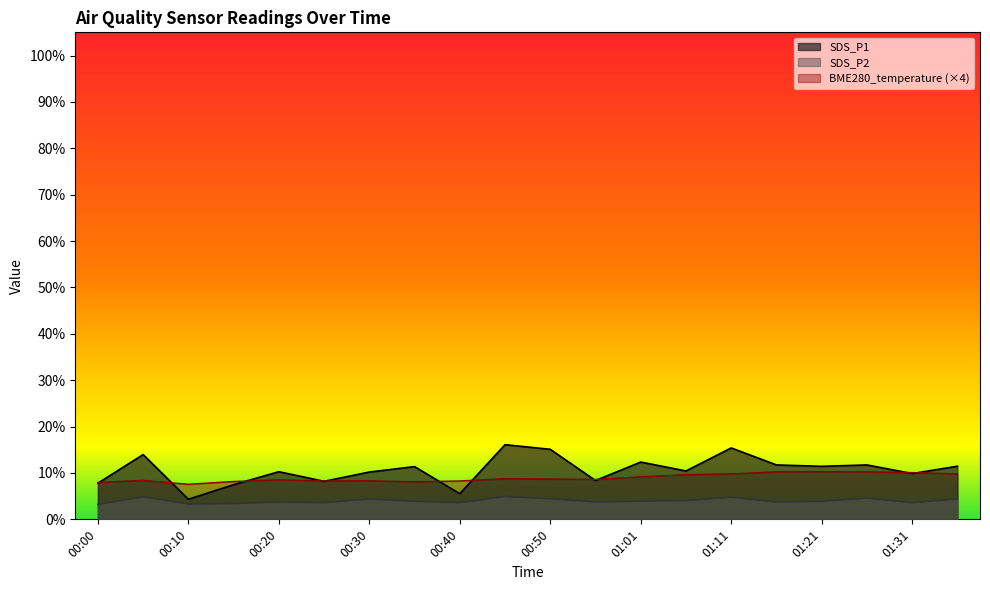

The BME280_temperature series shows 8.0 at 00:00. True or false?

True